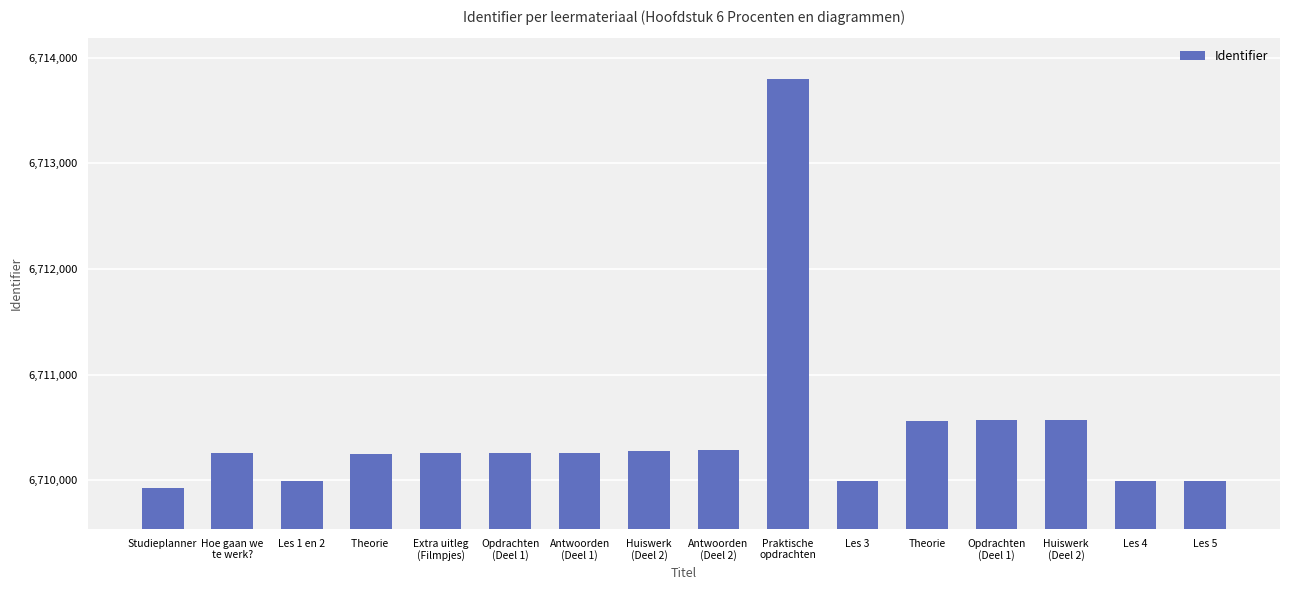

Which has a higher value, Hoe gaan we
te werk? or Antwoorden
(Deel 1)?

Hoe gaan we
te werk?